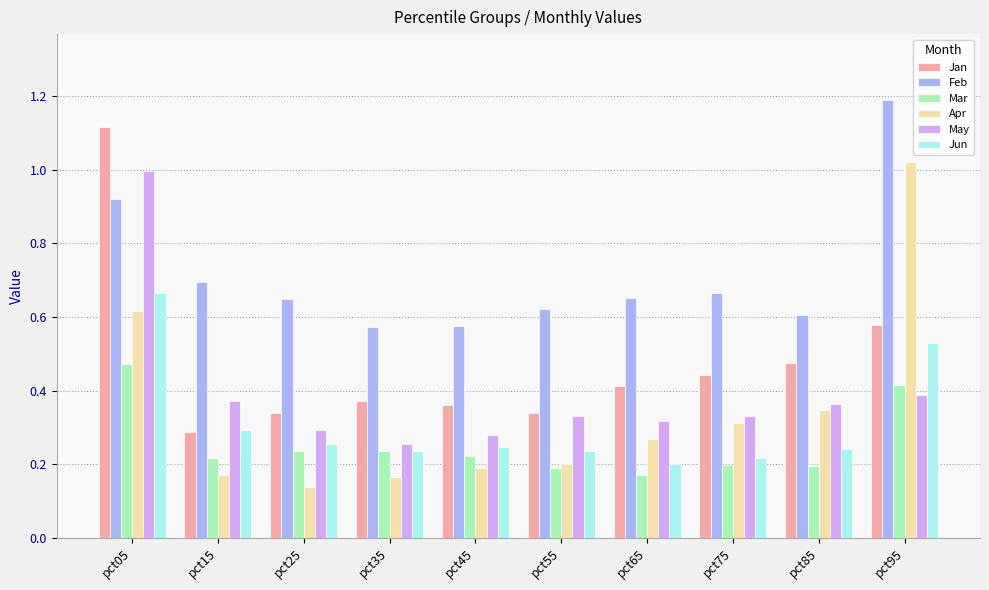

Which series has the largest total across all categories?

Feb